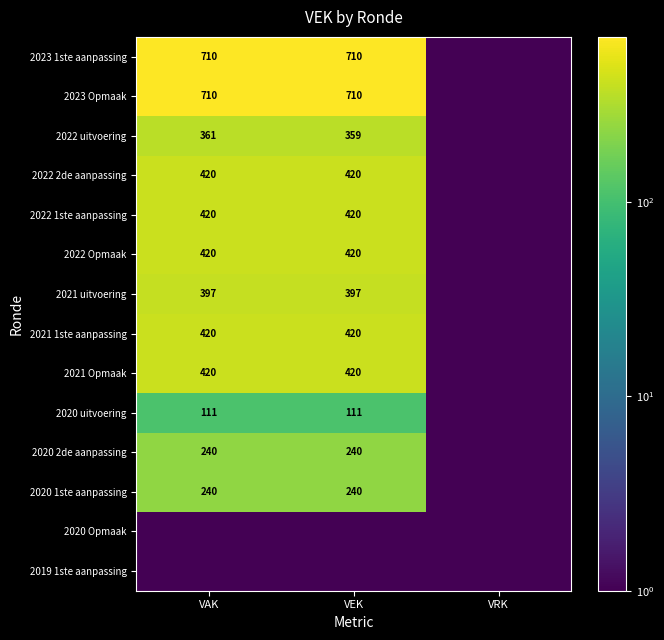

Is it true that 2023 Opmaak equals 283.5 at VAK?

False